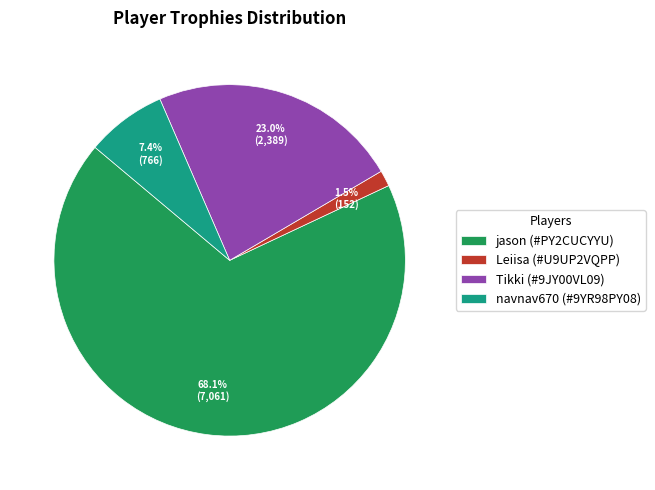

What percentage is the Tikki (#9JY00VL09) slice, to the nearest percent?

23%